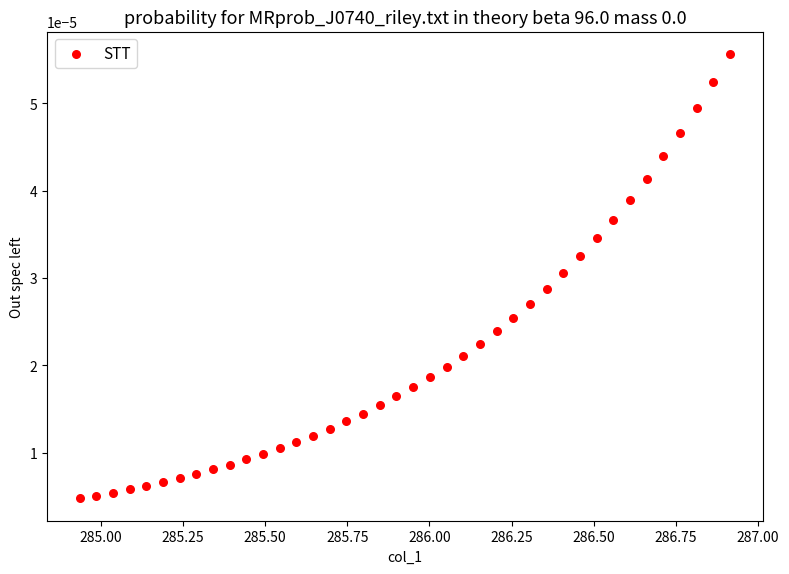

What is the range of X values (max minus min)?

2.0